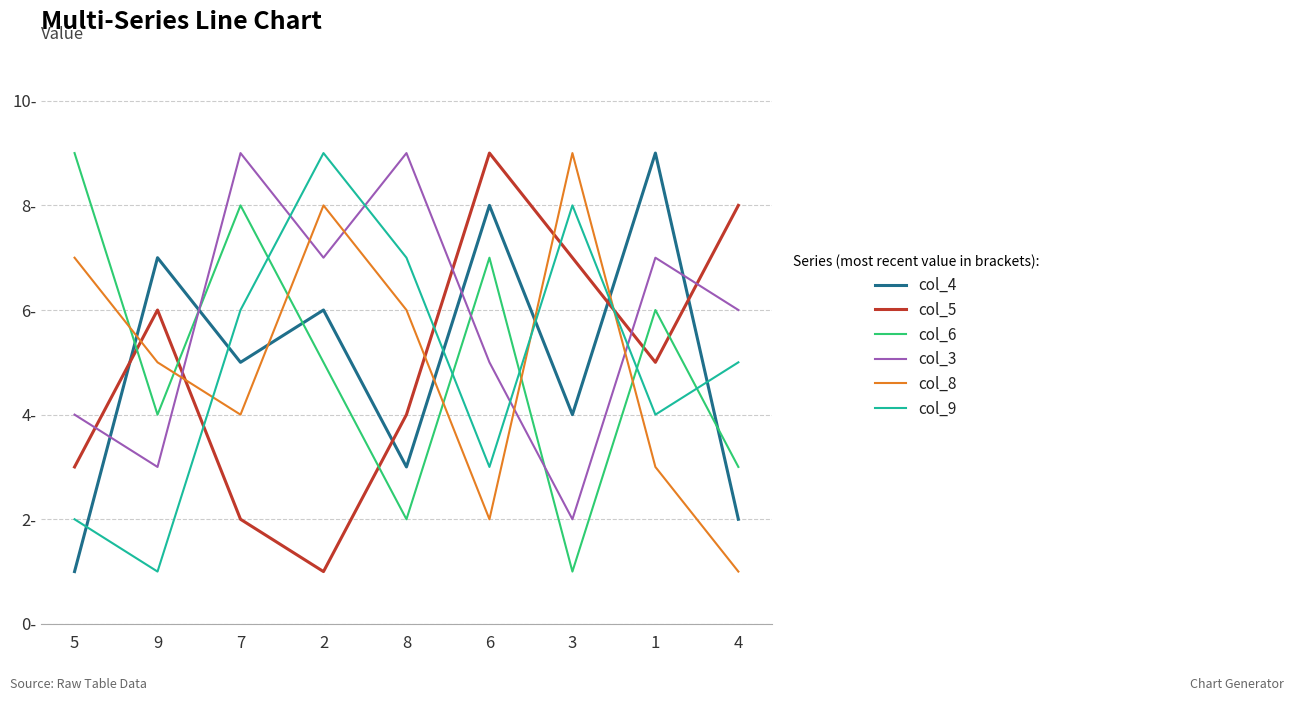

Does the chart display data point markers on the line(s)?

No